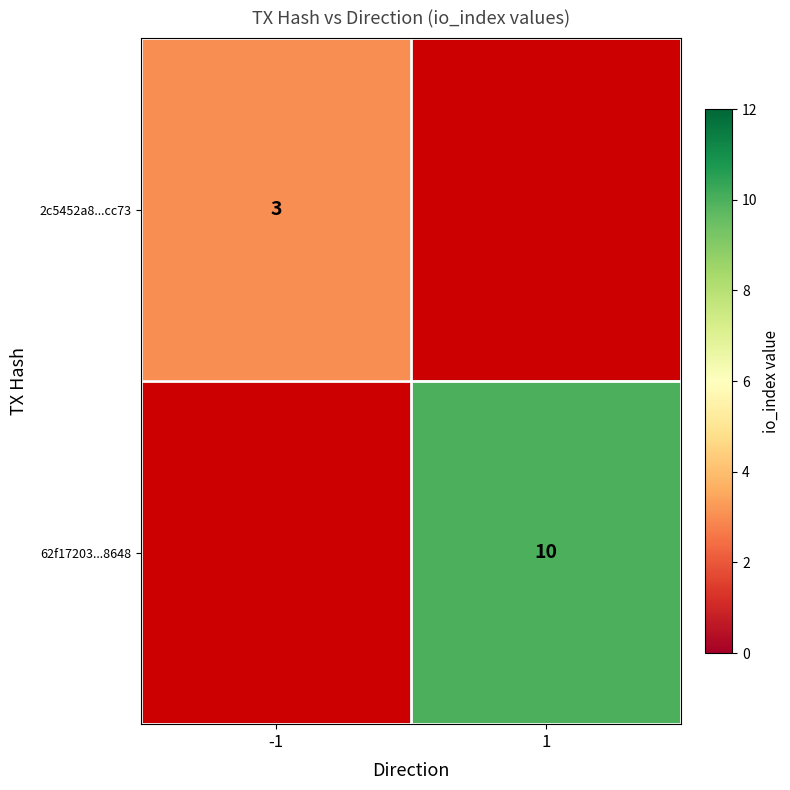

Which has a higher value, -1 or 1?

1